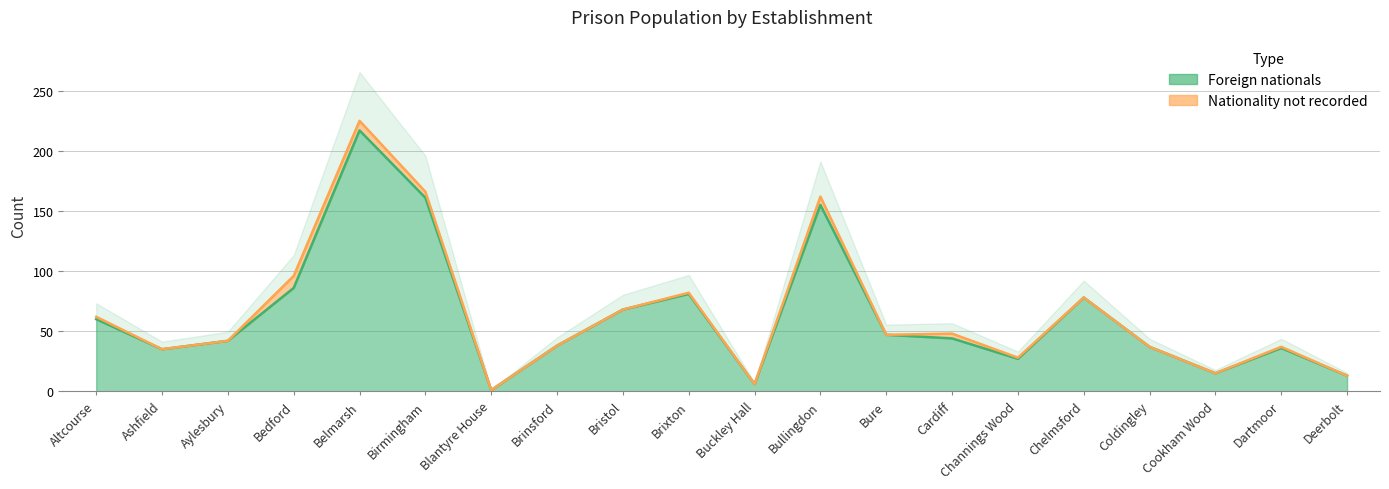

Where is the first local minimum?

Ashfield